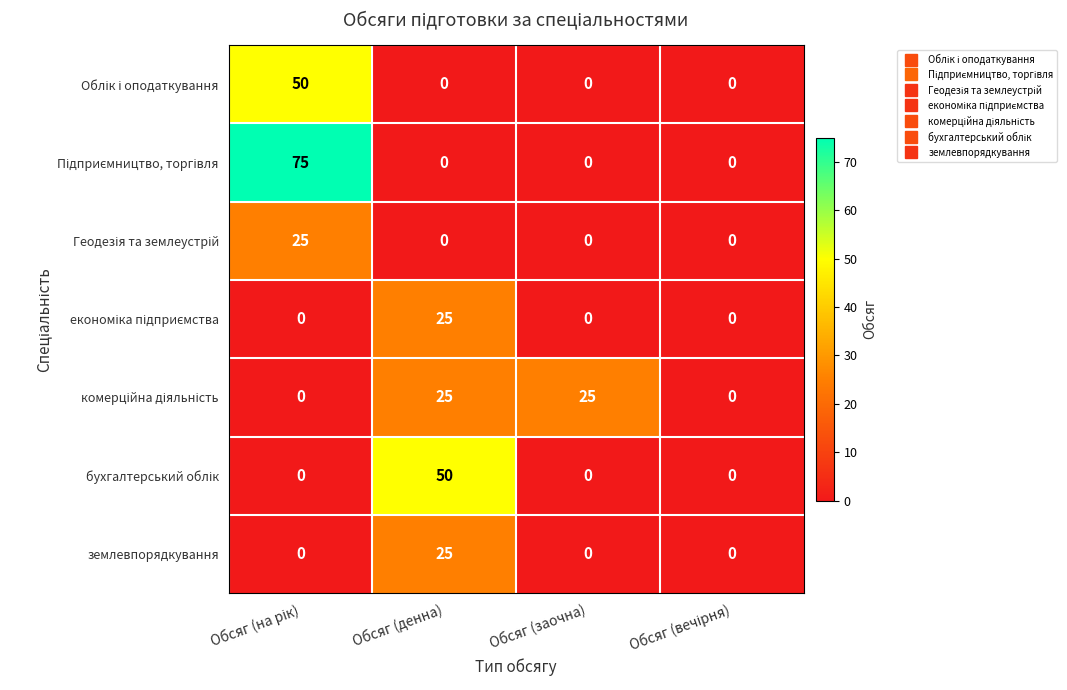

What is the maximum value for землевпорядкування?

25